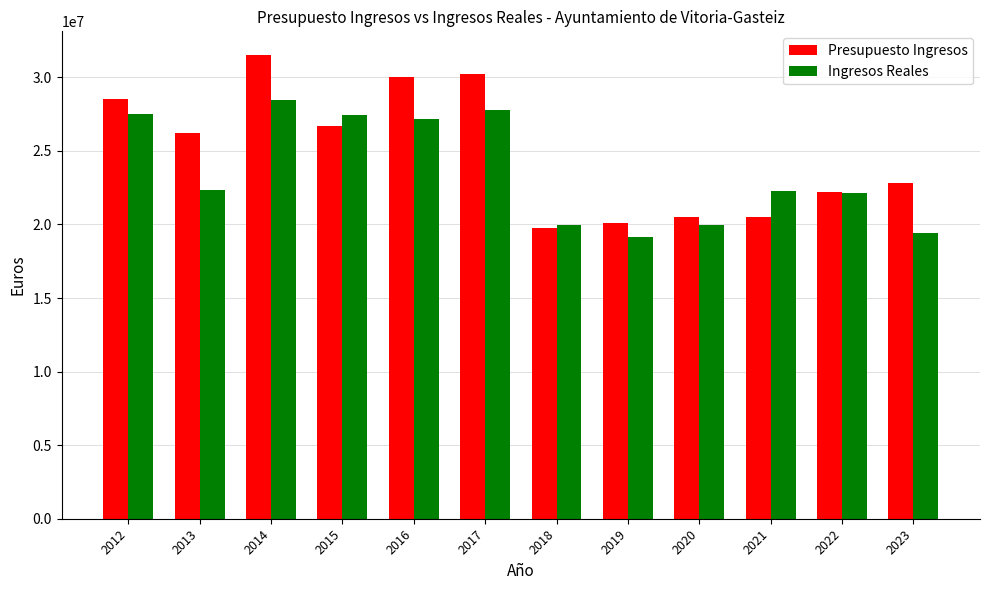

At which label does Ingresos Reales first exceed 22372091?

2012